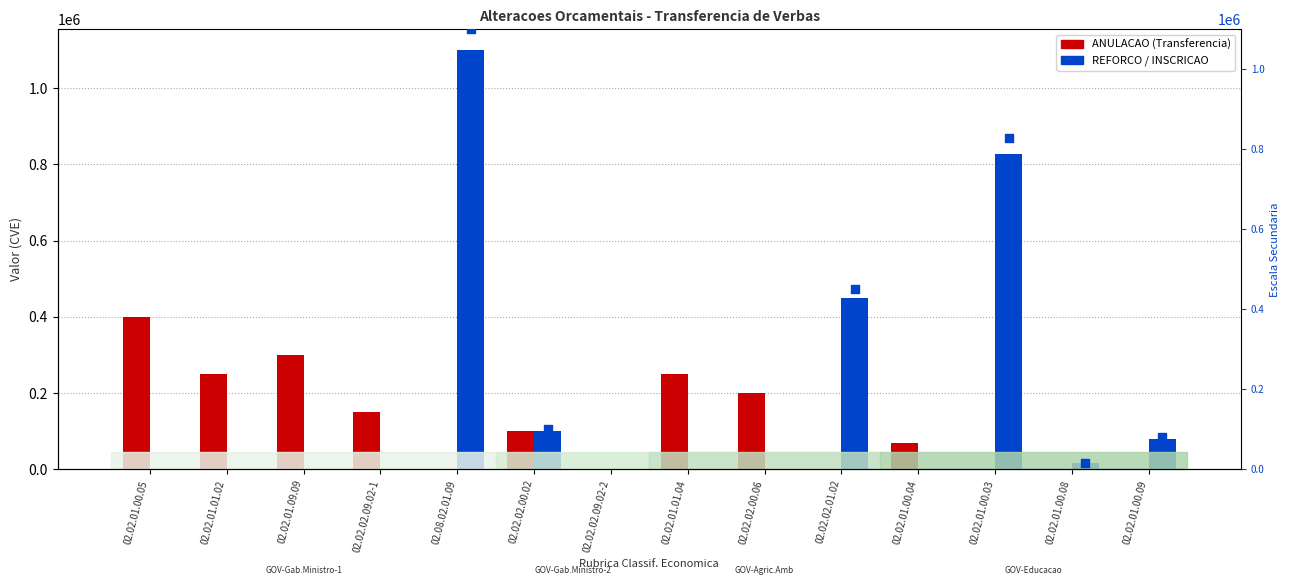

At which category is the sum across all series the highest?

02.08.02.01.09